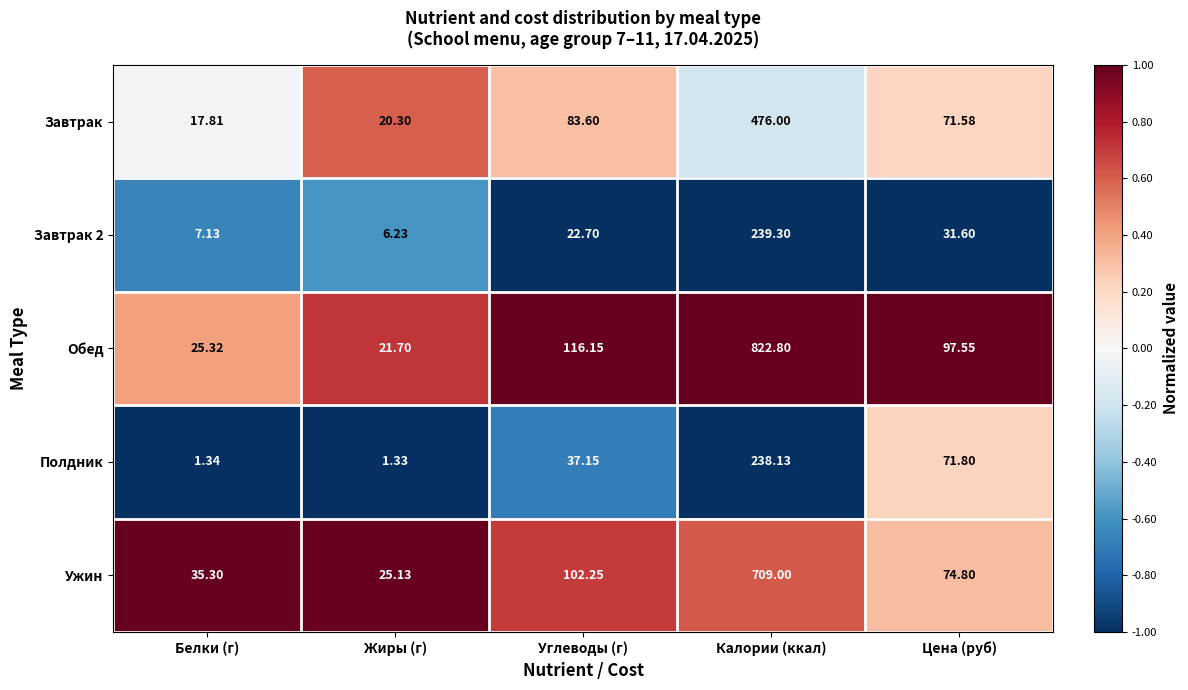

Count the number of categories in the chart.

5